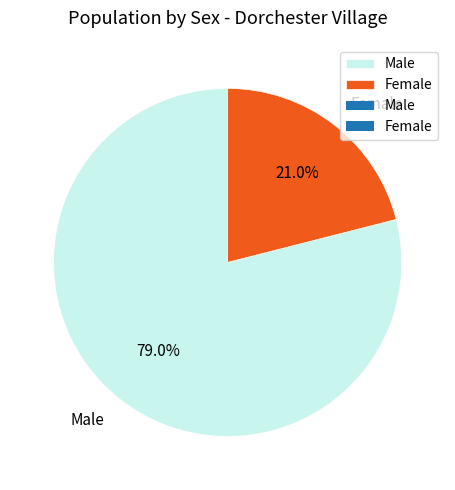

Which slice represents more than half of the pie?

Male